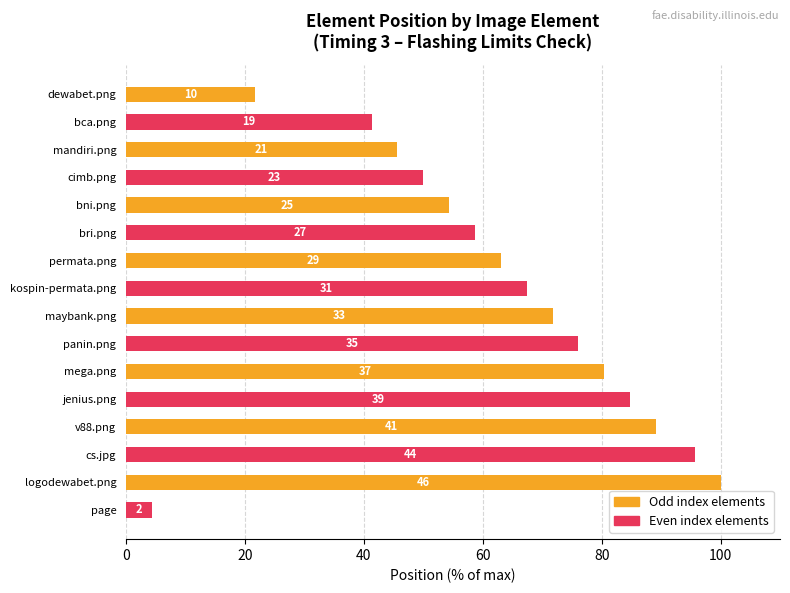

How many bars are there in total?

16